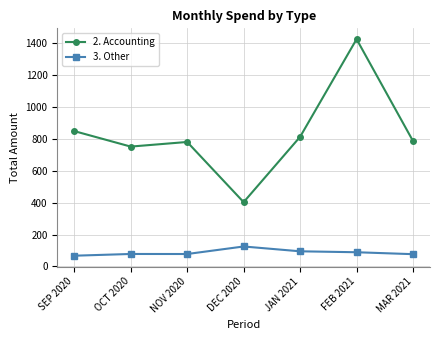

The 3. Other series shows 145.1 at JAN 2021. True or false?

False